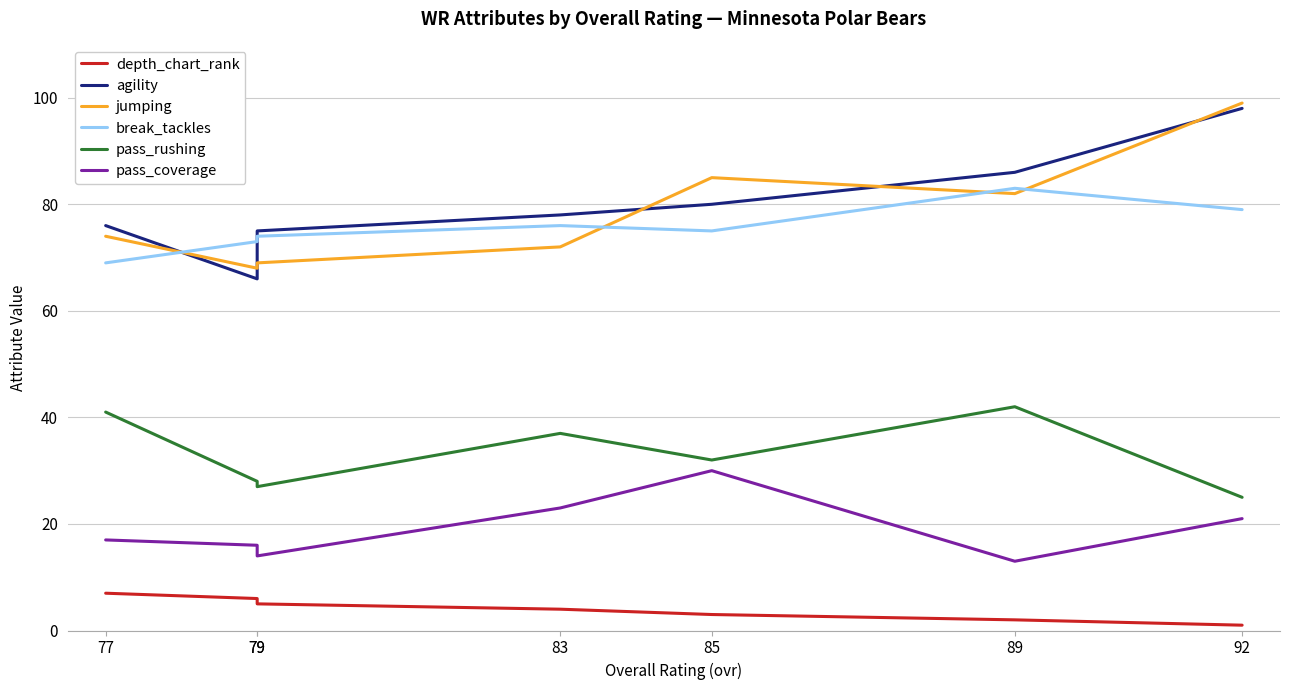

How many interior local valleys does the pass_coverage series have?

2